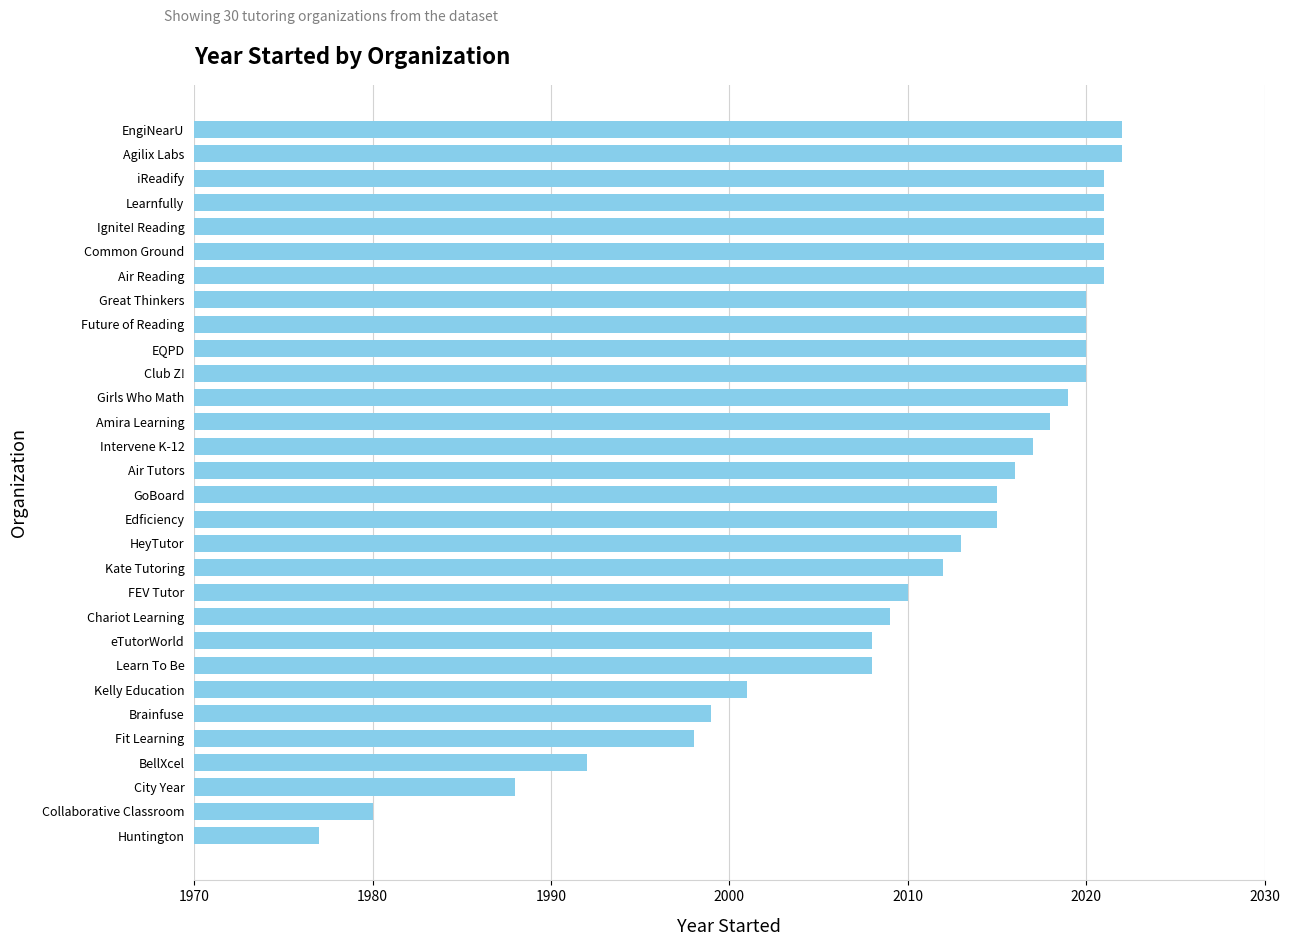

Reading bottom to top, transcribe all the data shown in this chart.

Huntington=1977	Collaborative Classroom=1980	City Year=1988	BellXcel=1992	Fit Learning=1998	Brainfuse=1999	Kelly Education=2001	Learn To Be=2008	eTutorWorld=2008	Chariot Learning=2009	FEV Tutor=2010	Kate Tutoring=2012	HeyTutor=2013	Edficiency=2015	GoBoard=2015	Air Tutors=2016	Intervene K-12=2017	Amira Learning=2018	Girls Who Math=2019	Club Z!=2020	EQPD=2020	Future of Reading=2020	Great Thinkers=2020	Air Reading=2021	Common Ground=2021	Ignite! Reading=2021	Learnfully=2021	iReadify=2021	Agilix Labs=2022	EngiNearU=2022